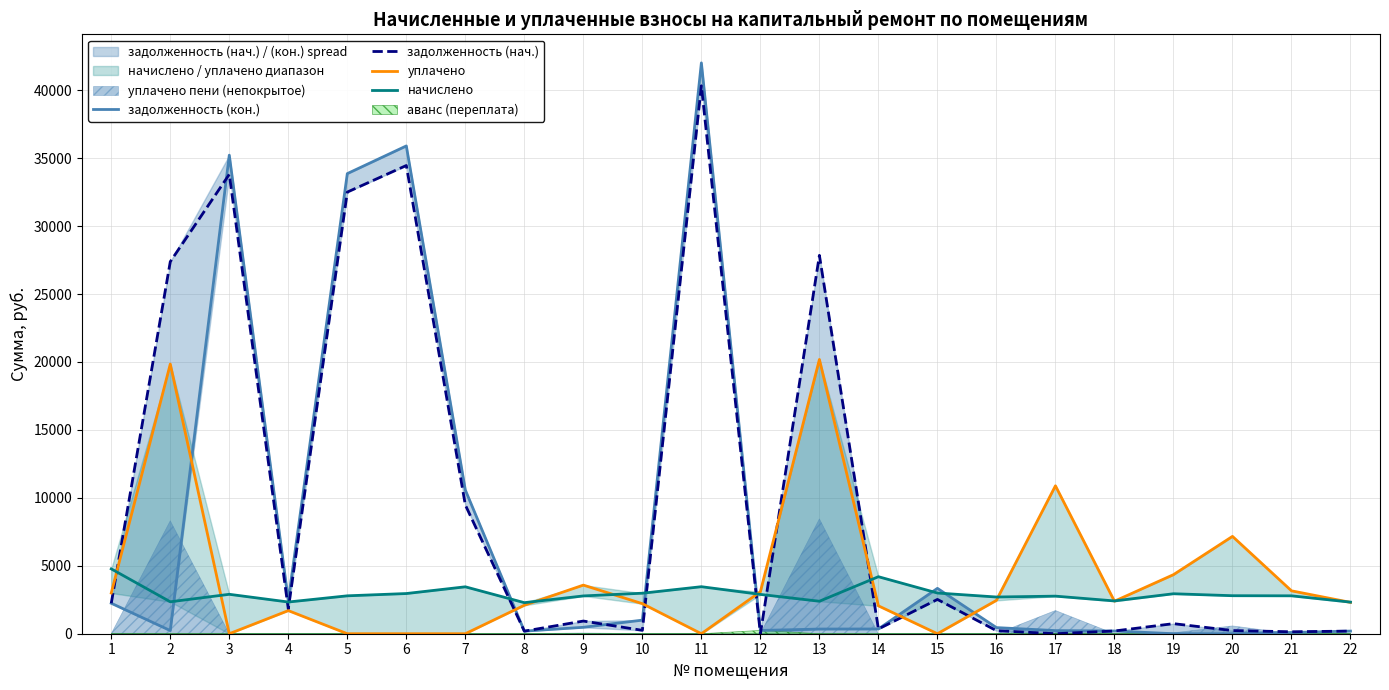

After their last crossing, which series has the higher values: задолженность (нач.) or уплачено?

уплачено